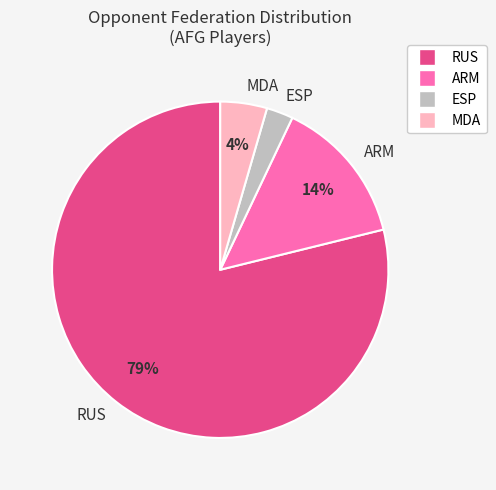

Count the number of slices in the pie.

4